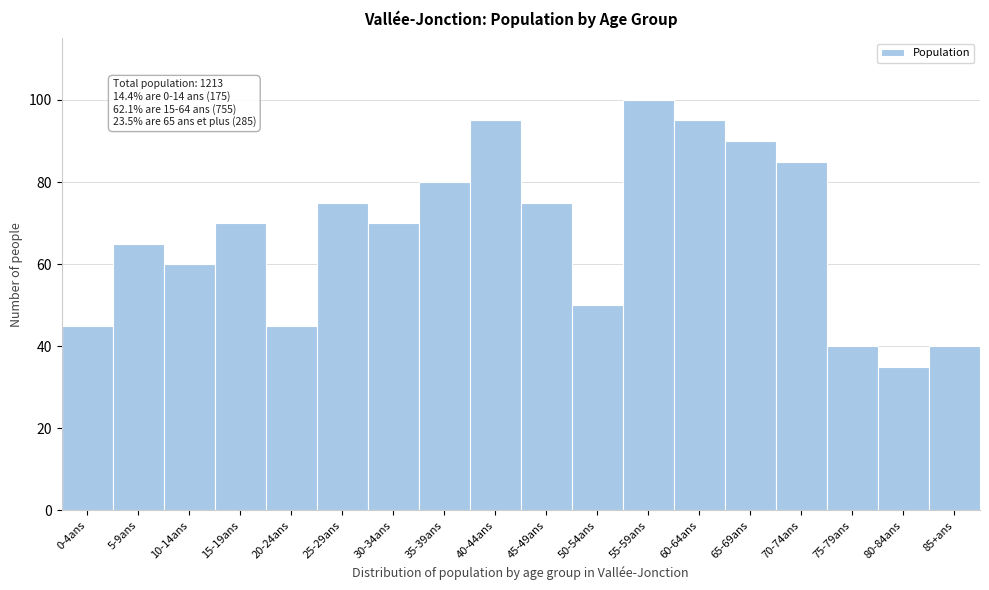

Reading left to right, list all the values displayed in this chart.

45	65	60	70	45	75	70	80	95	75	50	100	95	90	85	40	35	40